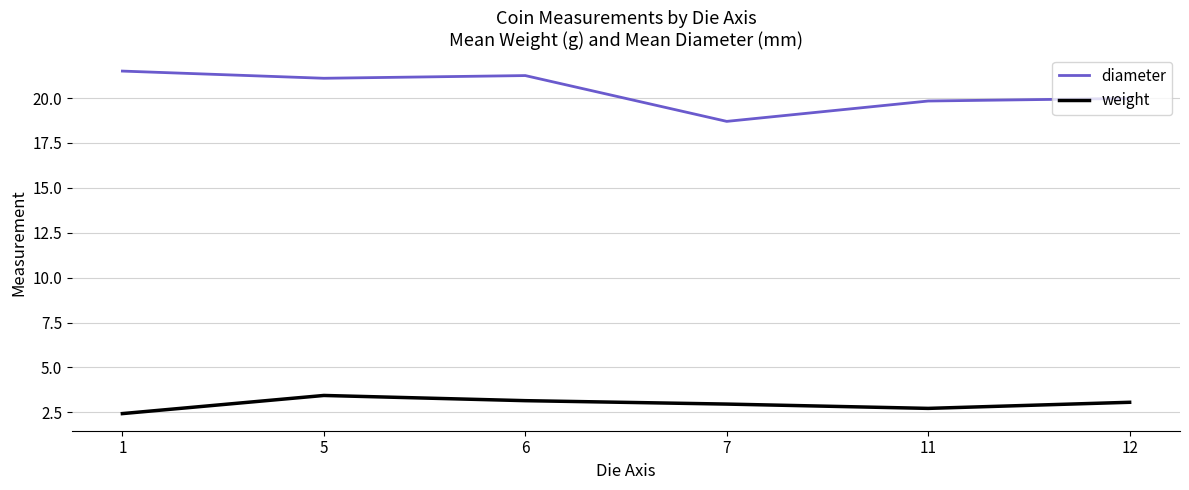

True or false: diameter and weight intersect in this chart.

False